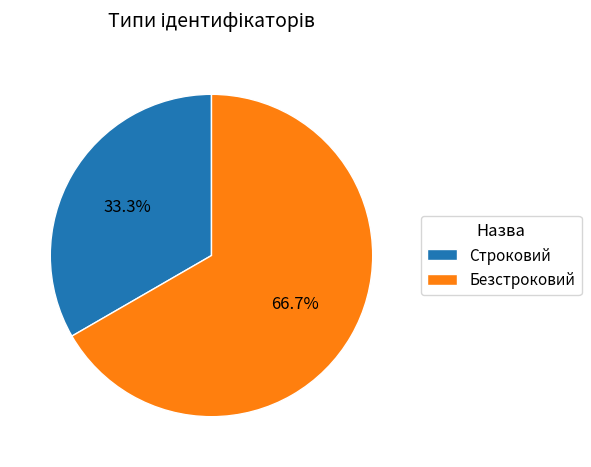

How many slices are in this pie chart?

2